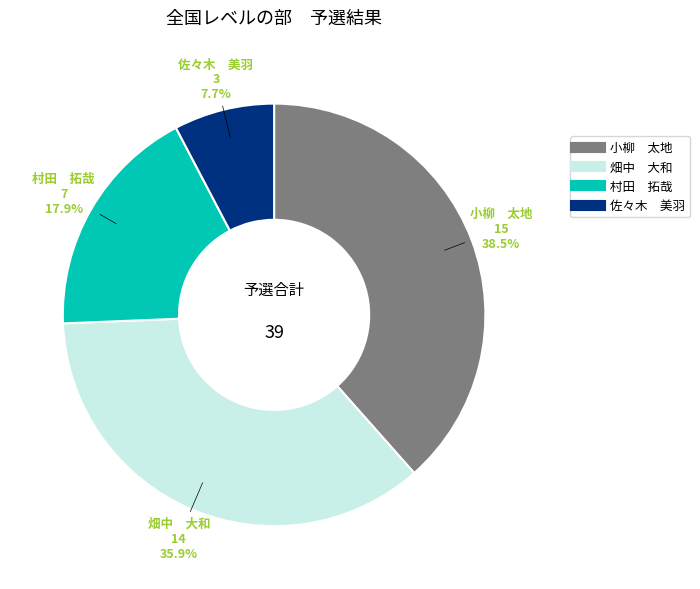

What is the ratio of the value at 畑中 大和 to the value at 小柳 太地?

0.9